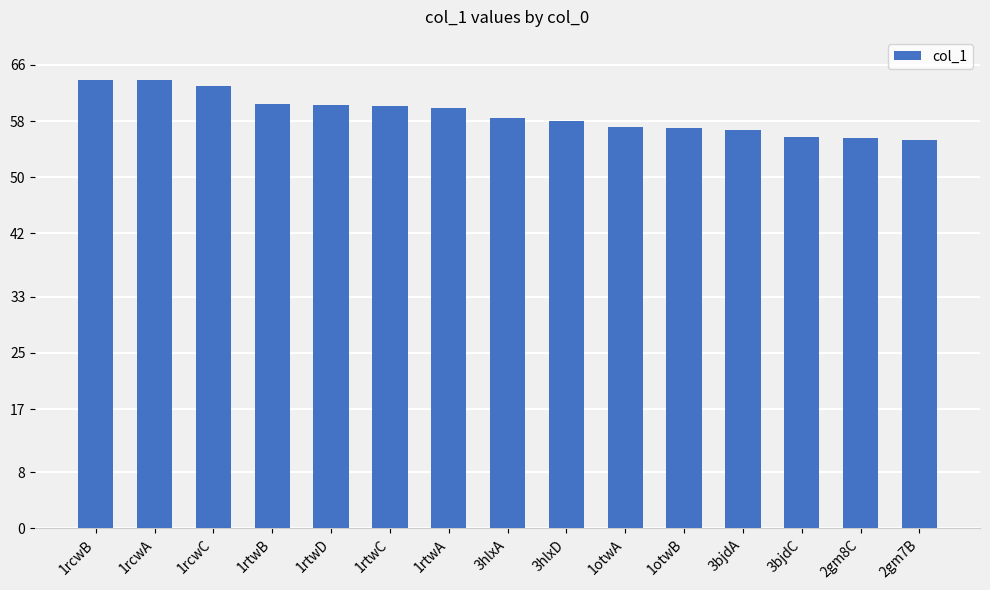

Approximately how many times larger is the value at 3bjdA compared to 1otwA?

1.0